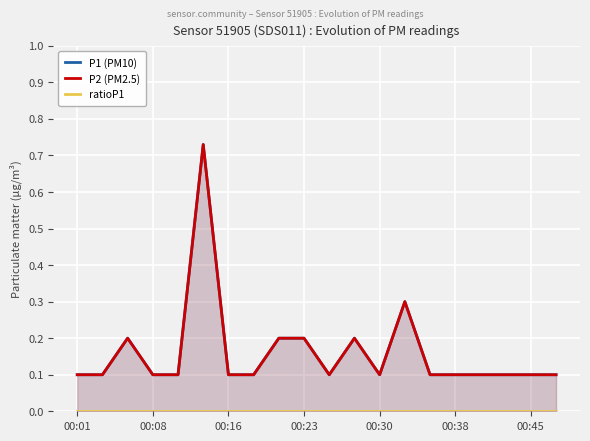

Is the value of P2 (PM2.5) at 19 greater than the value of ratioP1 at 8?

Yes